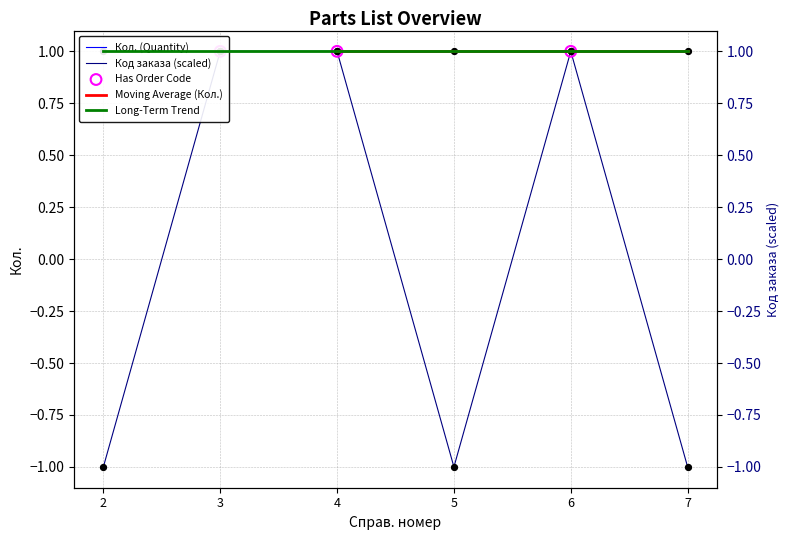

Between 5 and 6, which is larger?

6